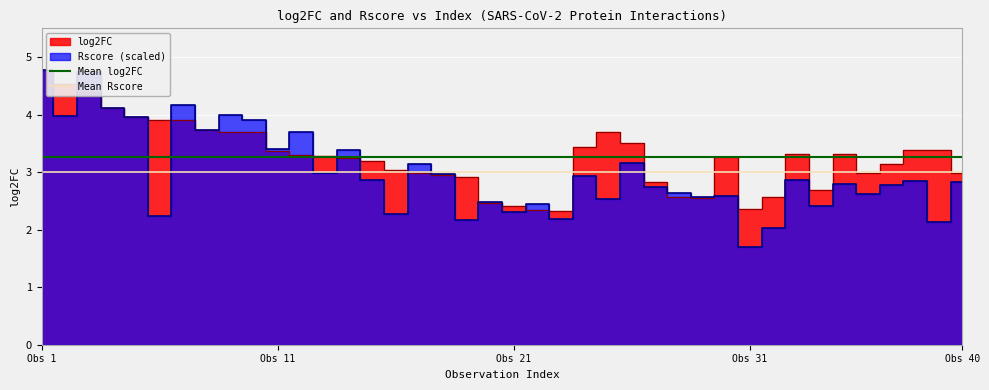

Rank the series at Obs 11 from lowest to highest value.

Mean Rscore, Mean log2FC